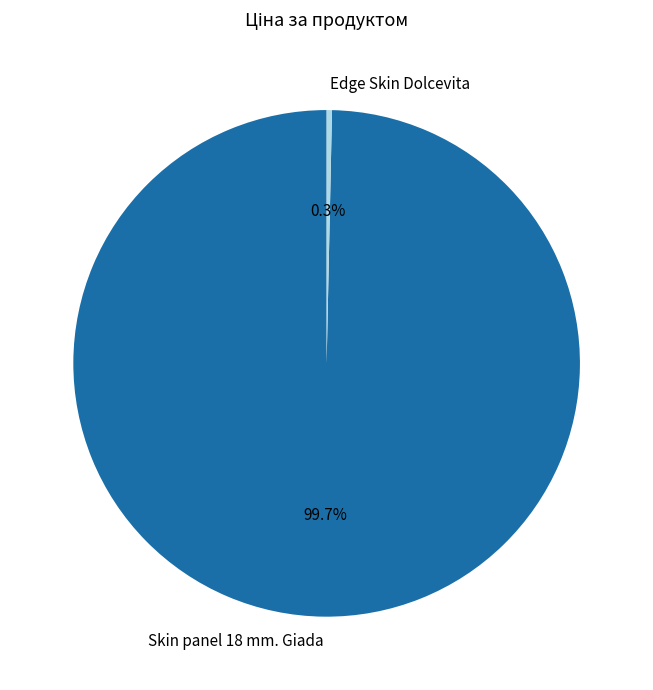

Is there a majority slice in this chart?

Yes